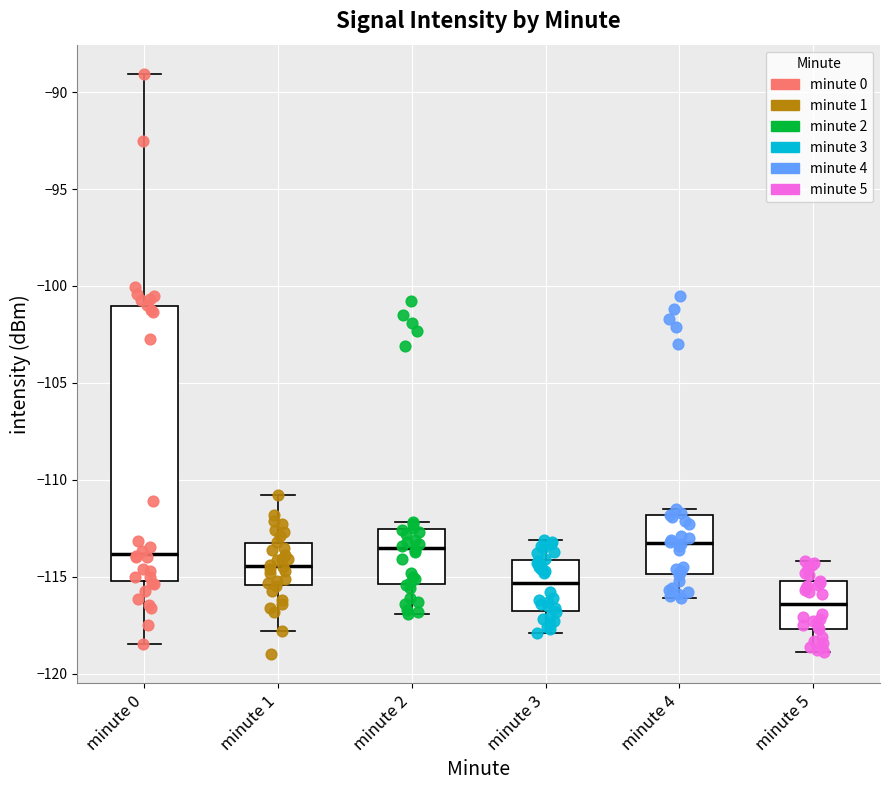

Reading left to right, read every box against the y-axis: the position of its median line, the range the box covers, and the ends of its whiskers. The values are not printed on the chart, so give them approximately, as read against the axis.

minute 0: median -114.0, box -115.0 to -101.0, whiskers -118.5 to -89.0
minute 1: median -114.5, box -115.5 to -113.5, whiskers -118.0 to -111.0
minute 2: median -113.5, box -115.5 to -112.5, whiskers -117.0 to -112.0
minute 3: median -115.5, box -116.5 to -114.0, whiskers -118.0 to -113.0
minute 4: median -113.0, box -115.0 to -112.0, whiskers -116.0 to -111.5
minute 5: median -116.5, box -117.5 to -115.0, whiskers -119.0 to -114.0